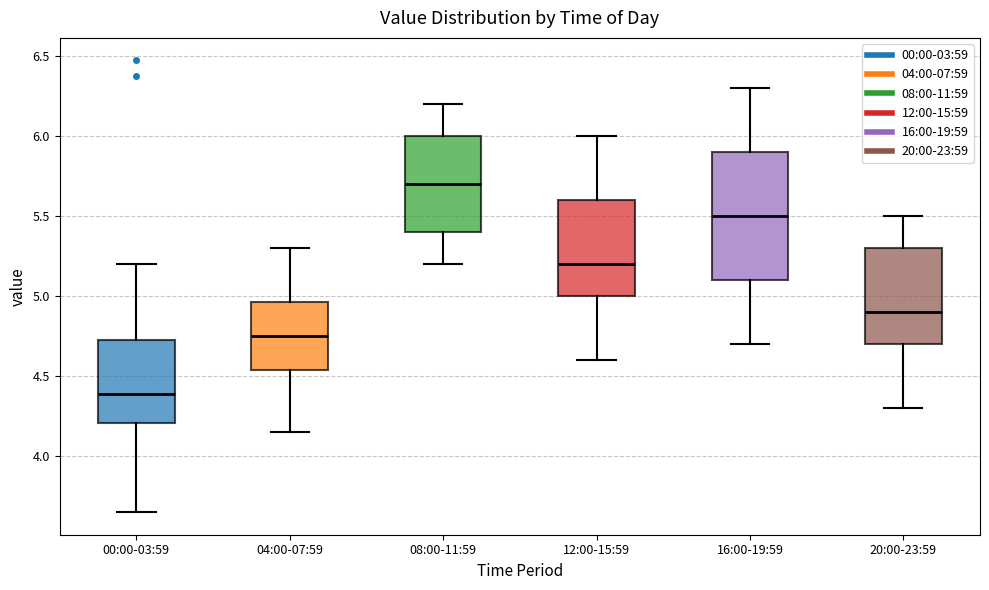

Reading left to right, transcribe this box plot: for each box, give where its median line is, the range the box spans, and where its two whiskers end, as read against the y-axis. The values are not printed on the chart, so give them approximately, as read against the axis.

00:00-03:59: median 4.40, box 4.20 to 4.75, whiskers 3.65 to 5.20
04:00-07:59: median 4.75, box 4.55 to 4.95, whiskers 4.15 to 5.30
08:00-11:59: median 5.70, box 5.40 to 6.00, whiskers 5.20 to 6.20
12:00-15:59: median 5.20, box 5.00 to 5.60, whiskers 4.60 to 6.00
16:00-19:59: median 5.50, box 5.10 to 5.90, whiskers 4.70 to 6.30
20:00-23:59: median 4.90, box 4.70 to 5.30, whiskers 4.30 to 5.50